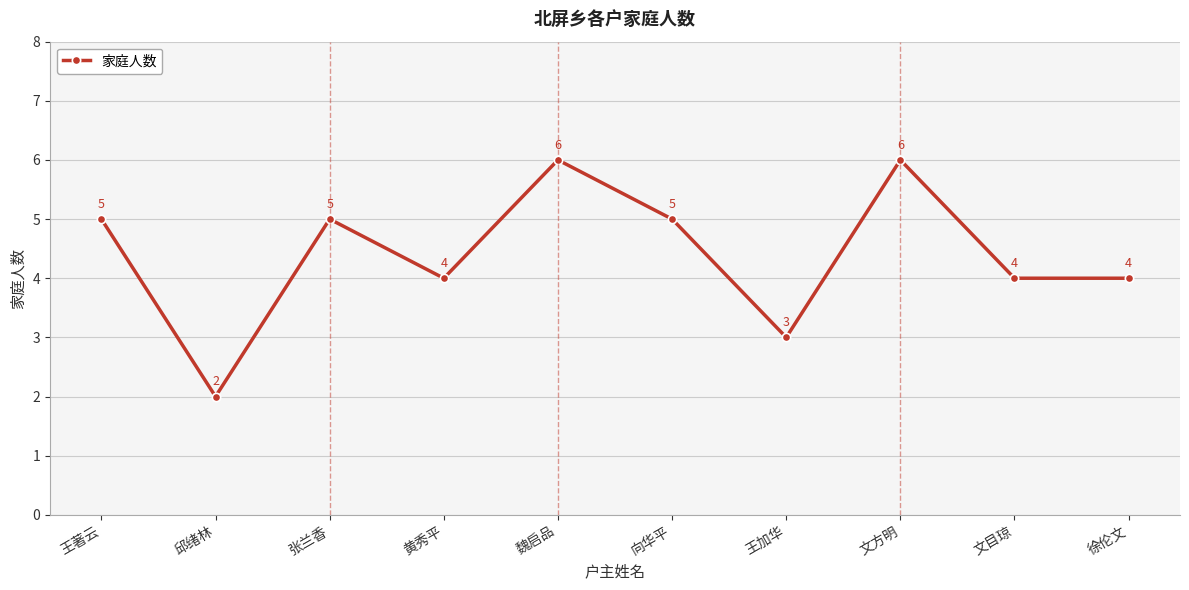

What value does the data have at 王著云?

5